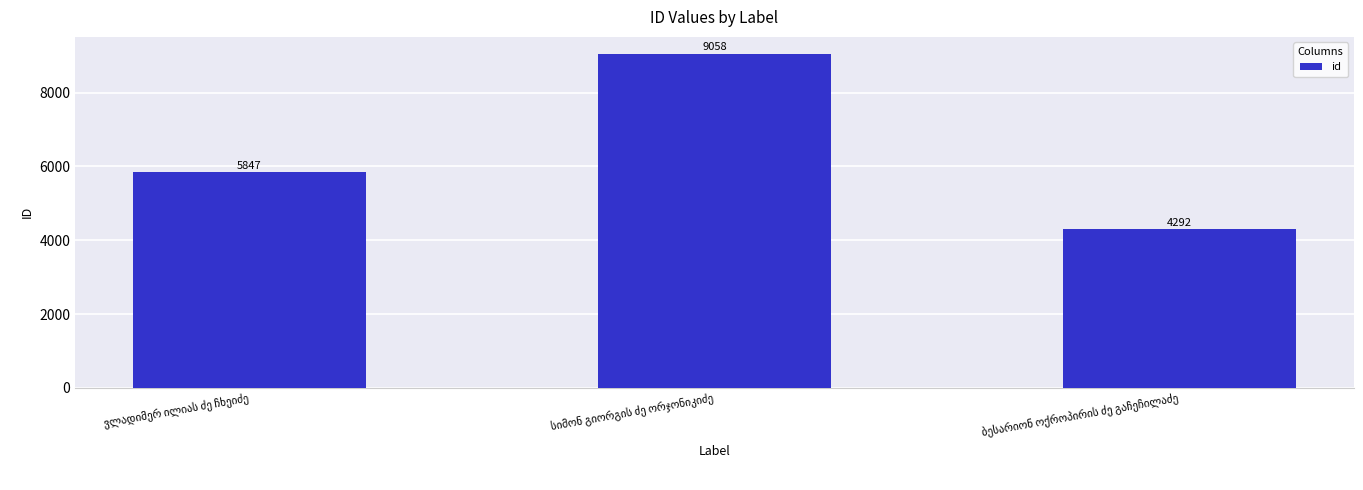

How many values are below 5847?

1